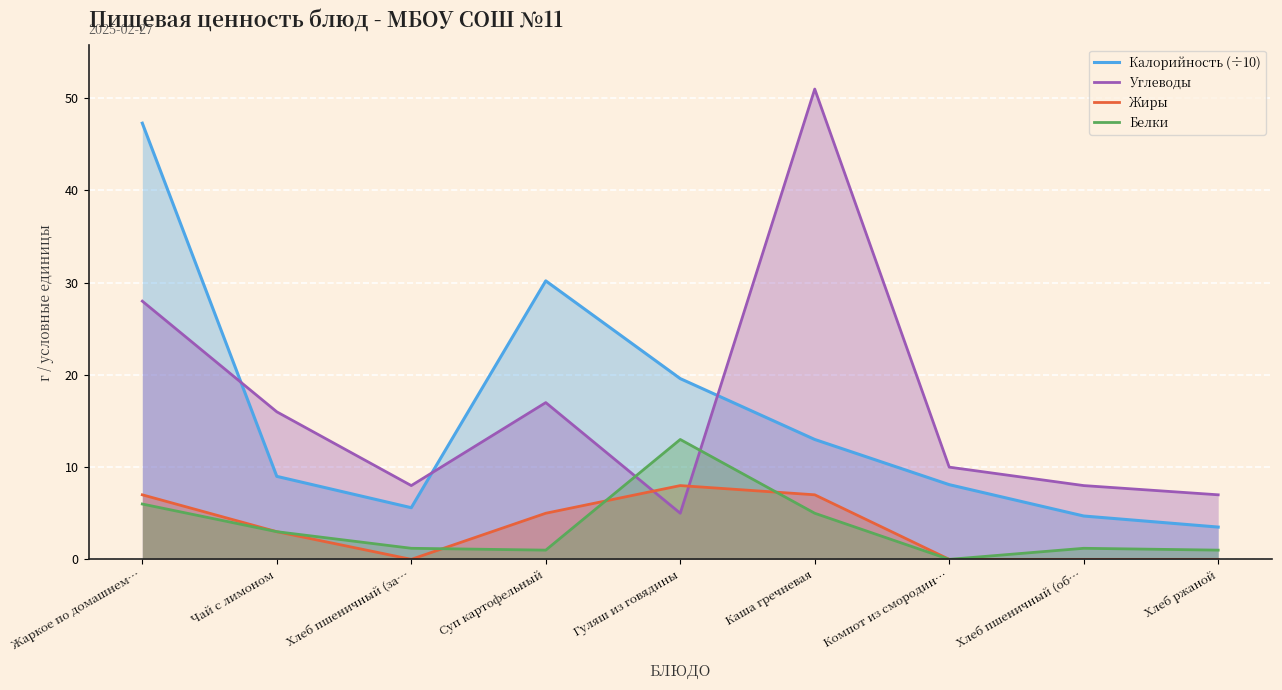

Reading left to right, transcribe all the data shown in this chart.

Калорийность (÷10): 47.3	9.0	5.6	30.2	19.6	13.0	8.1	4.7	3.5
Углеводы: 28.0	16.0	8.0	17.0	5.0	51.0	10.0	8.0	7.0
Жиры: 7.0	3.0	0.0	5.0	8.0	7.0	0.0	0.0	0.0
Белки: 6.0	3.0	1.2	1.0	13.0	5.0	0.0	1.2	1.0